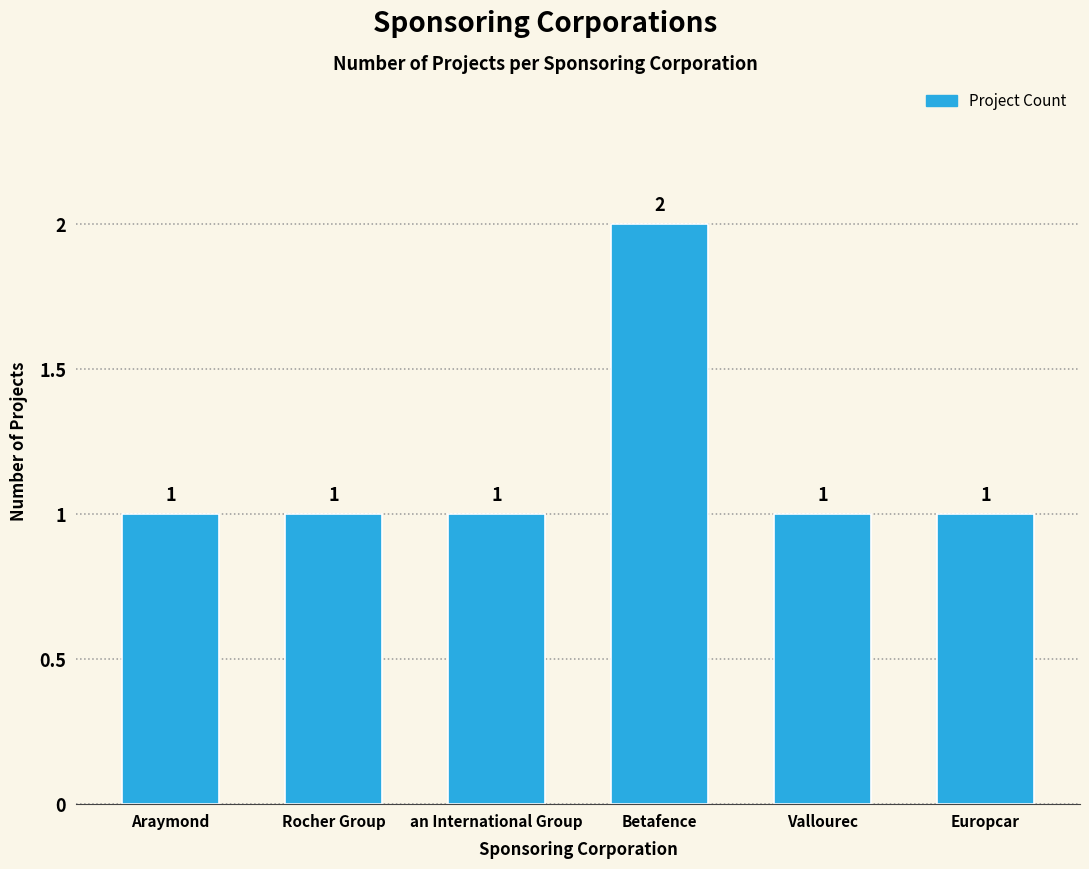

What is the sum of all values?

7